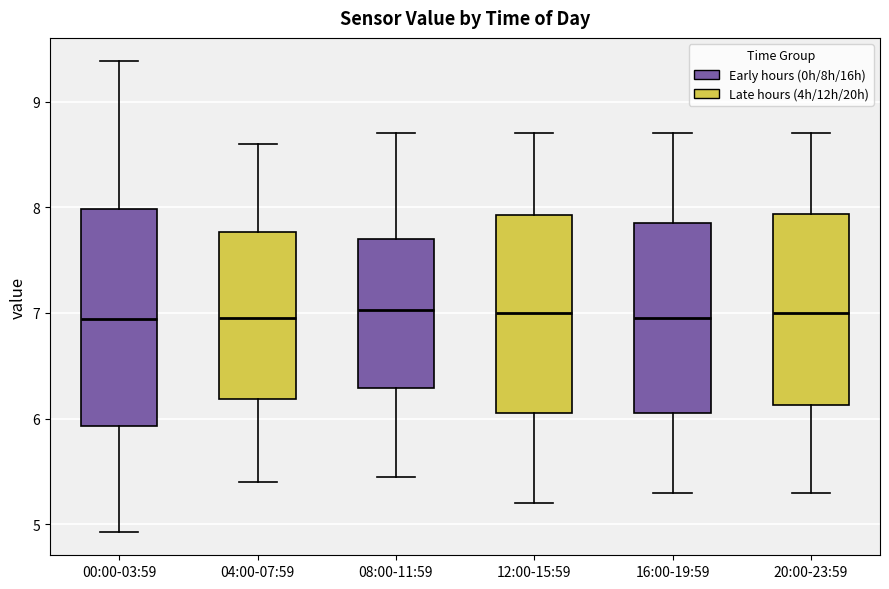

Reading left to right, read every box against the y-axis: the position of its median line, the range the box covers, and the ends of its whiskers. The values are not printed on the chart, so give them approximately, as read against the axis.

00:00-03:59: median 6.9, box 5.9 to 8.0, whiskers 4.9 to 9.4
04:00-07:59: median 7.0, box 6.2 to 7.8, whiskers 5.4 to 8.6
08:00-11:59: median 7.0, box 6.3 to 7.7, whiskers 5.5 to 8.7
12:00-15:59: median 7.0, box 6.1 to 7.9, whiskers 5.2 to 8.7
16:00-19:59: median 7.0, box 6.1 to 7.9, whiskers 5.3 to 8.7
20:00-23:59: median 7.0, box 6.1 to 7.9, whiskers 5.3 to 8.7